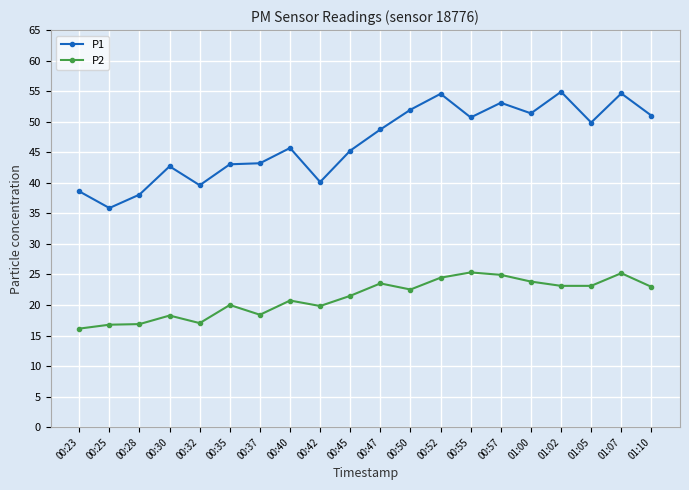

The value of P1 at 00:25 is 62.0. True or false?

False